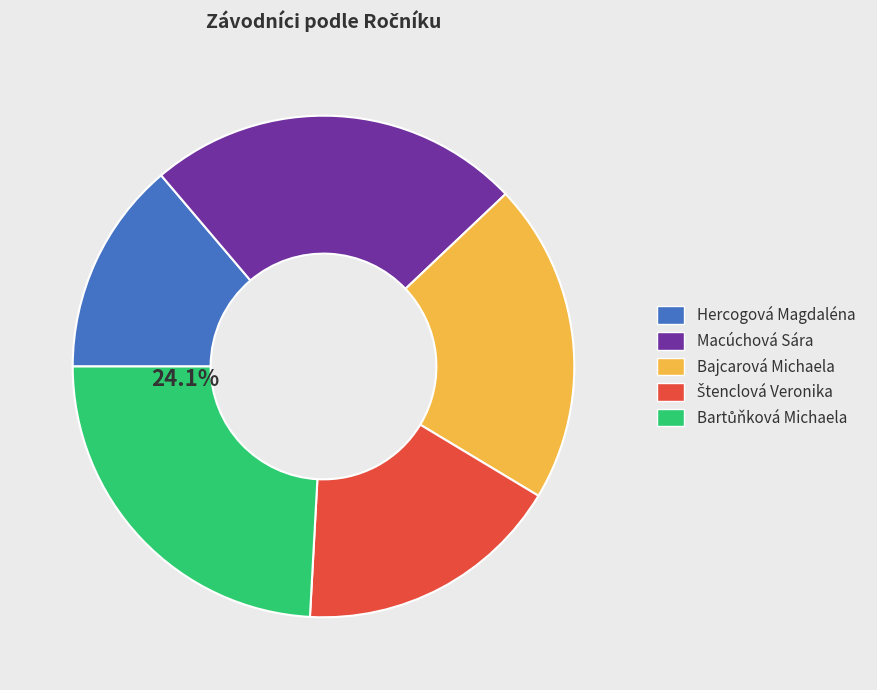

Do Macúchová Sára and Hercogová Magdaléna together represent more than half of the pie?

No